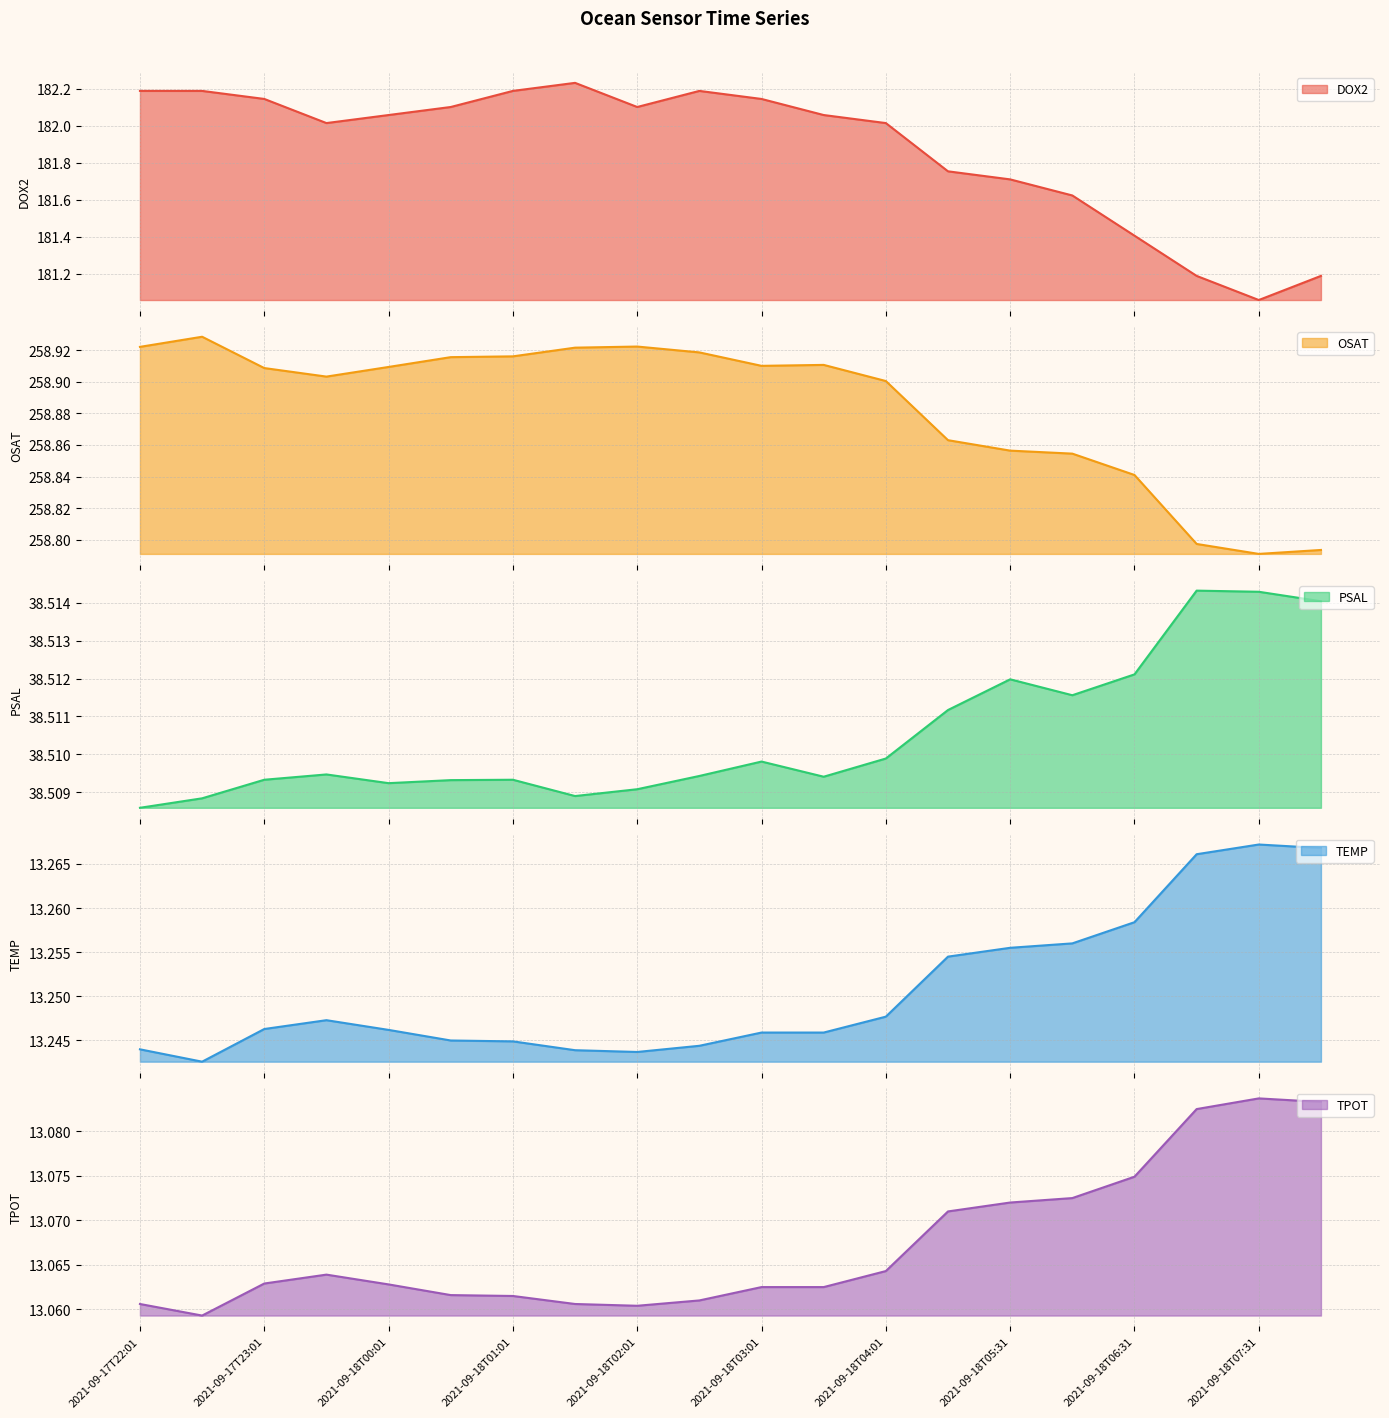

What is the label of the 4th point from the left?

2021-09-17T23:31